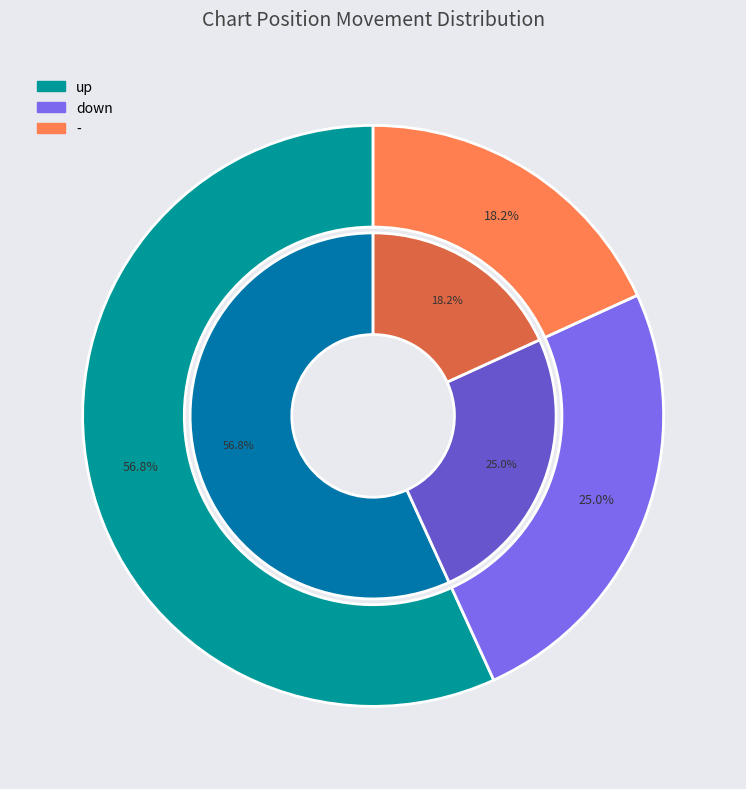

Do - and down together represent more than half of the pie?

No